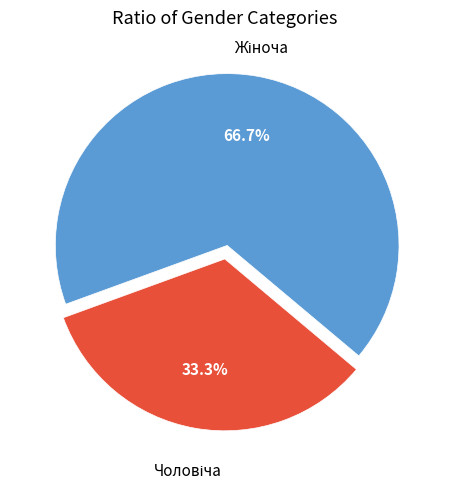

Is there a majority slice in this chart?

Yes